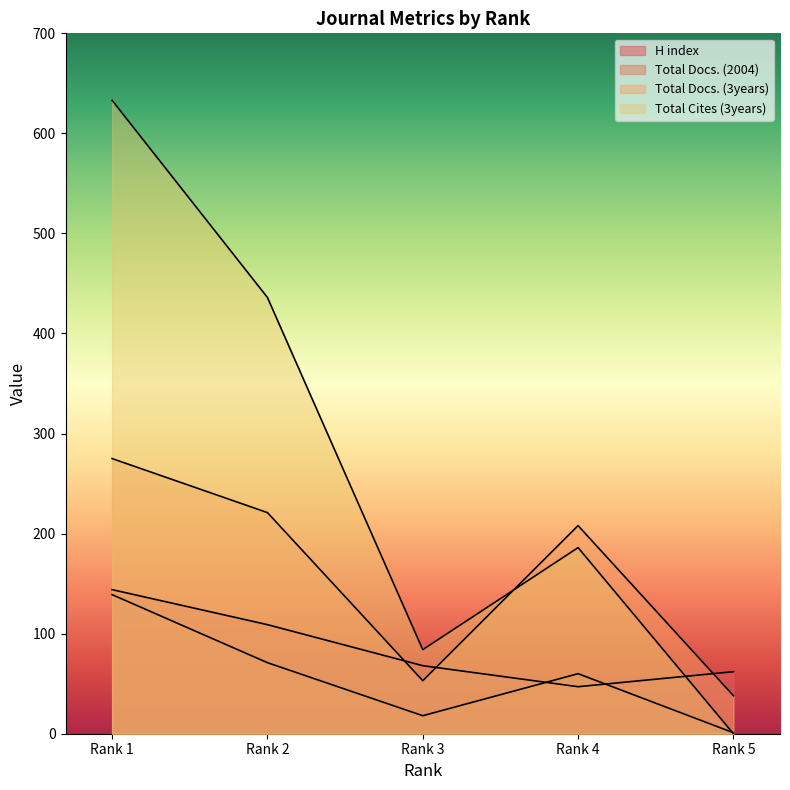

At which category does the chart reach its minimum across all series?

Rank 5